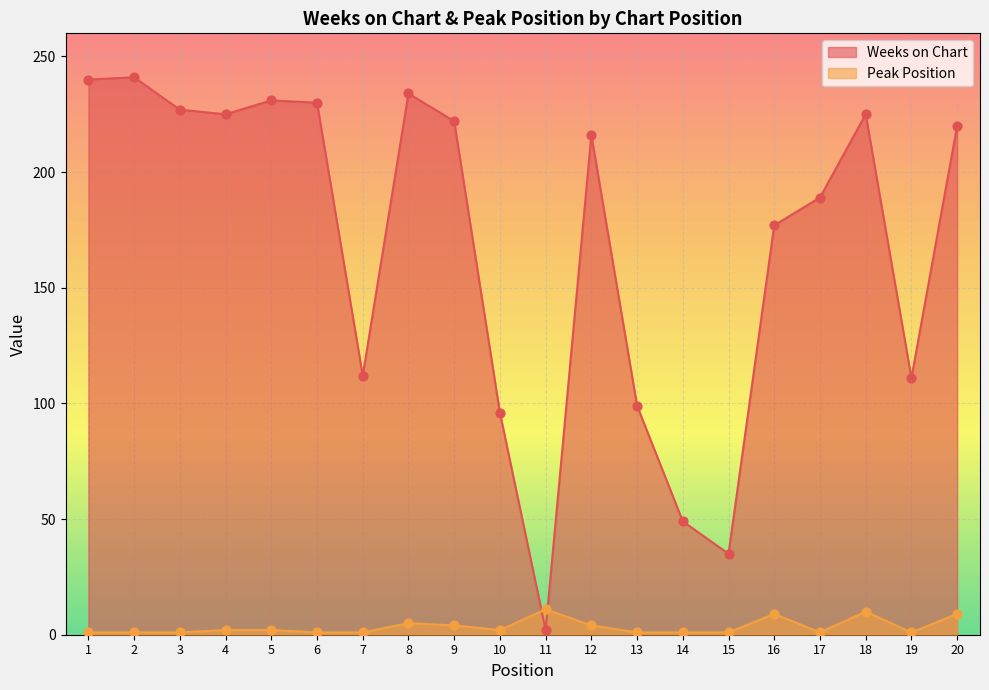

What are all the series names shown in the legend?

Weeks on Chart, Peak Position